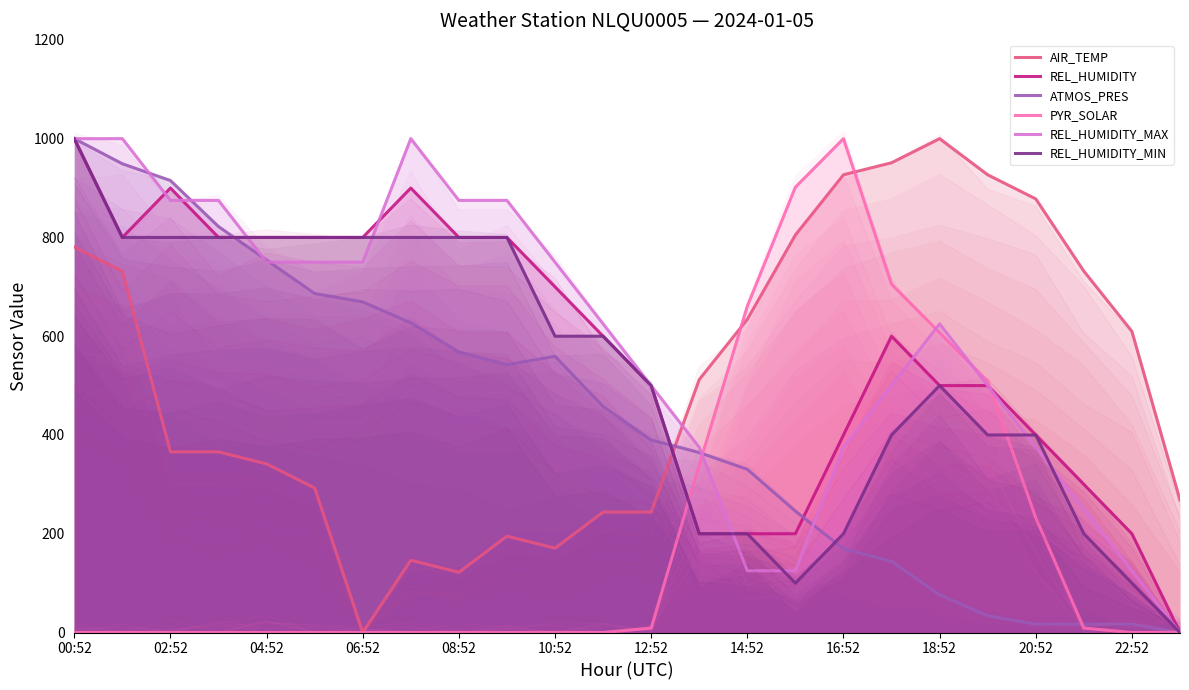

Which series has the widest spread of values?

AIR_TEMP